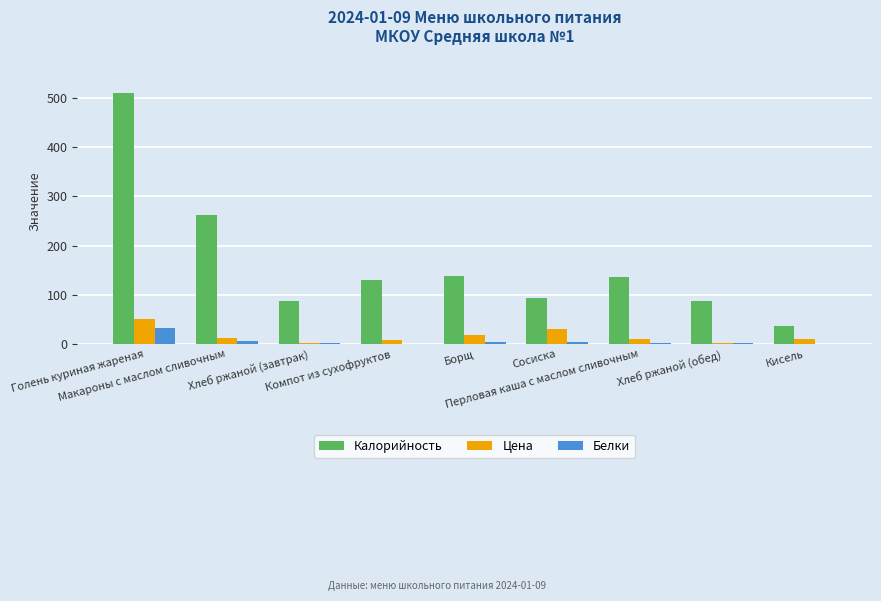

What is the sum of all Цена values?

149.6